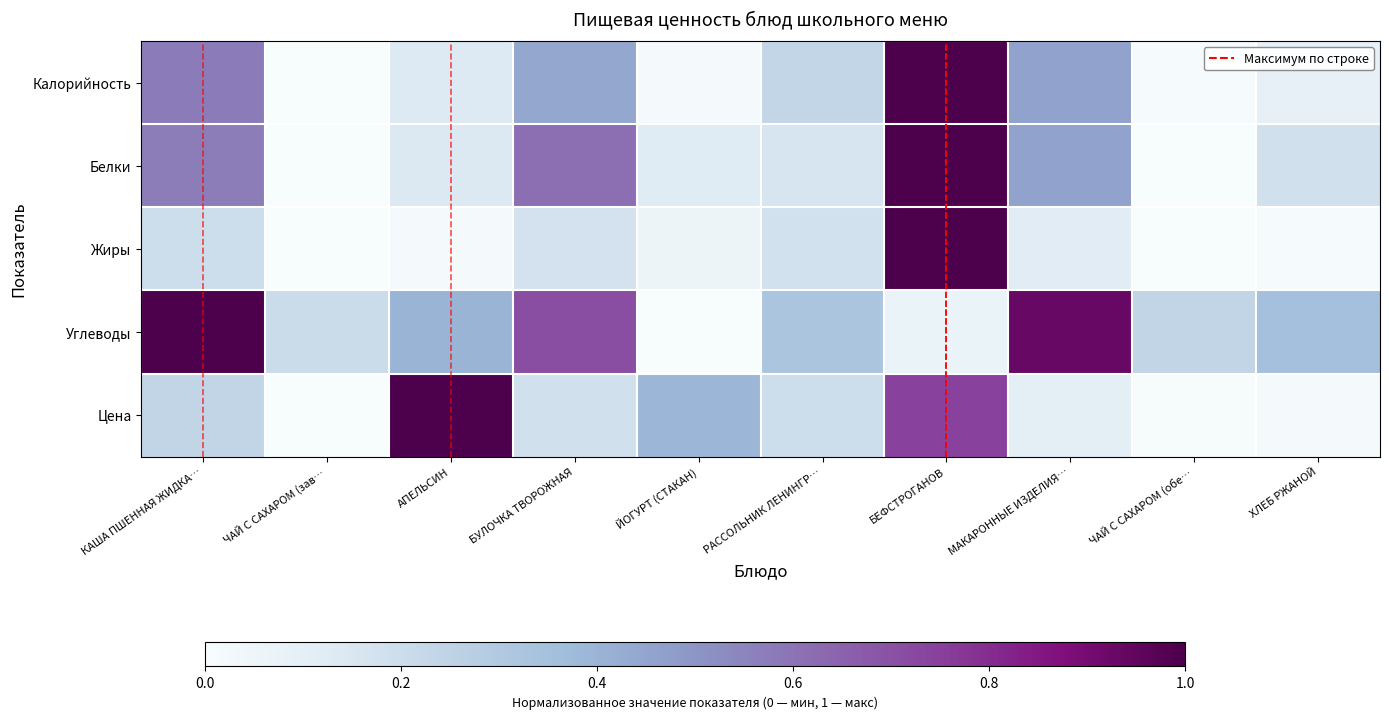

Which series changed the most between БУЛОЧКА ТВОРОЖНАЯ and ЧАЙ С САХАРОМ (обе…?

Белки